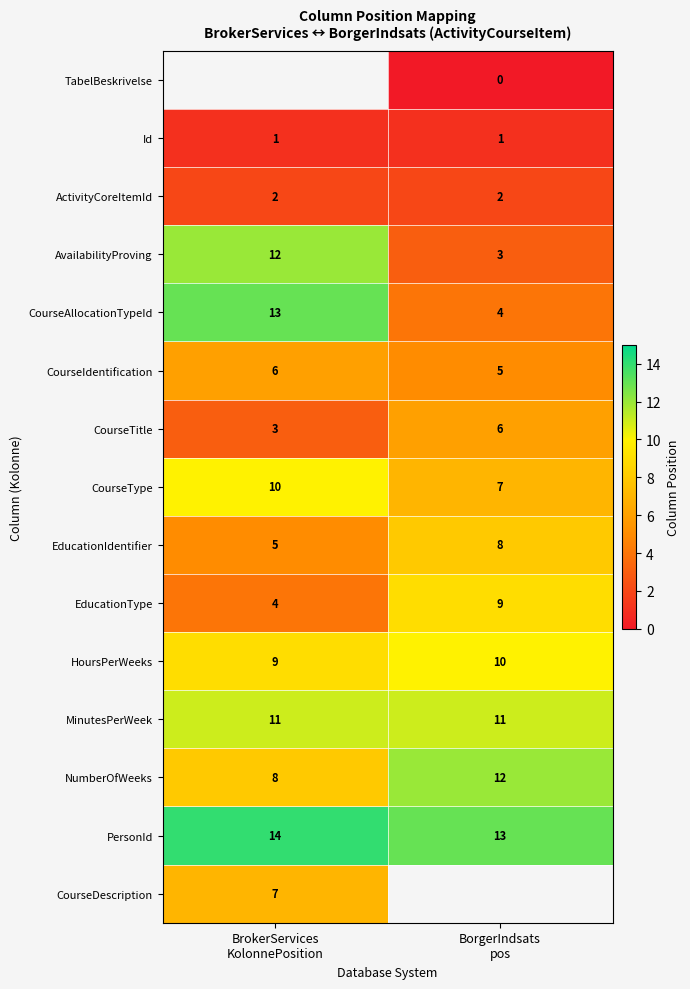

What is the difference between the maximum and minimum values in the CourseType series?

3